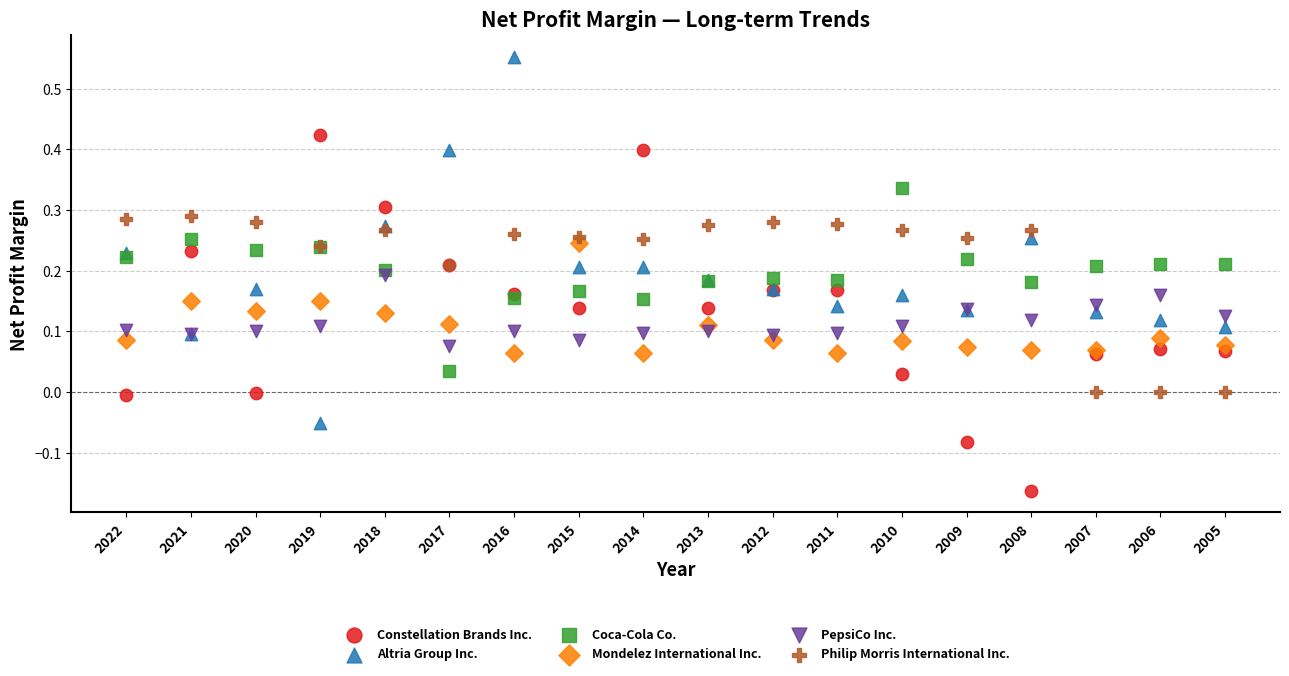

Which series contains the lowest Y value?

Constellation Brands Inc.